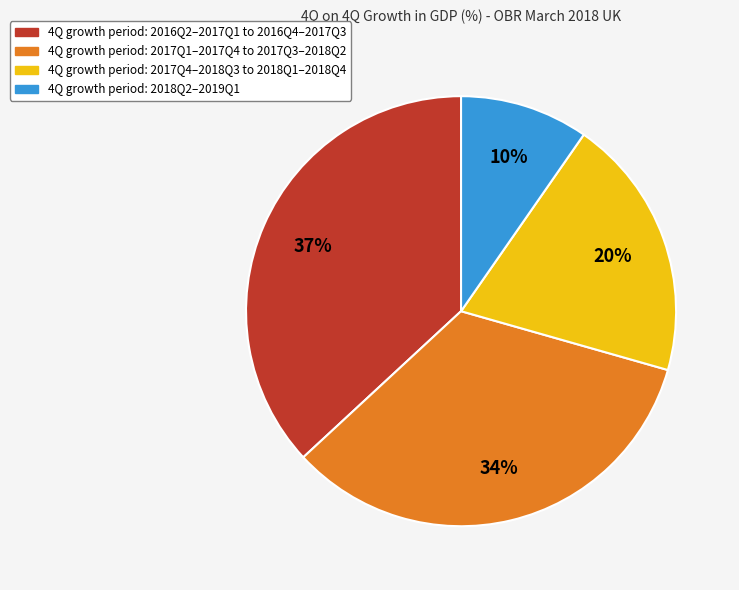

To the nearest percent, what is the average slice percentage?

25%